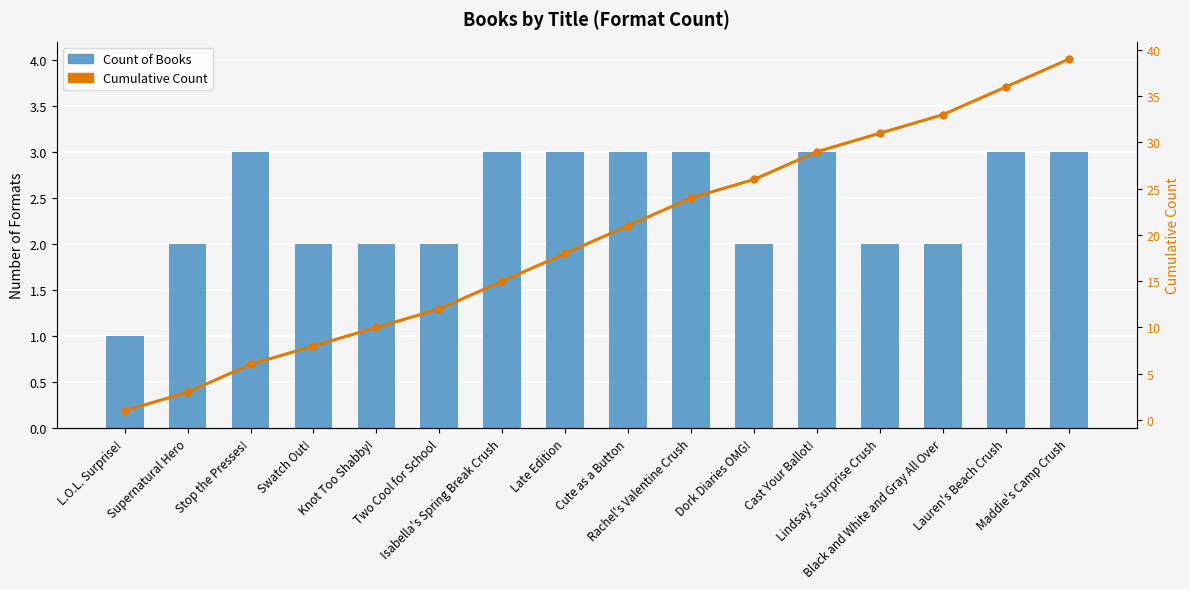

At which category does the chart reach its minimum across all series?

L.O.L. Surprise!